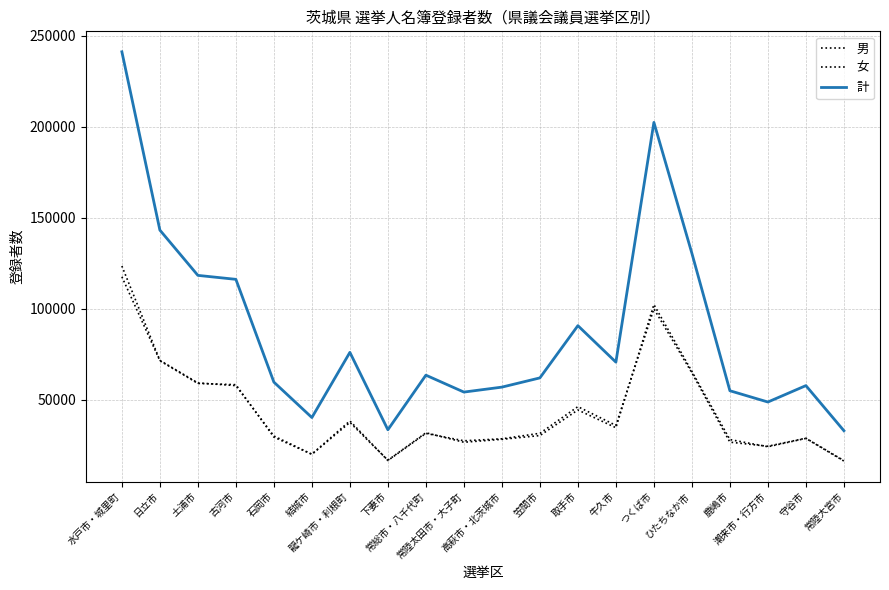

What is the difference between the maximum and second lowest values in the 女 series?

106813